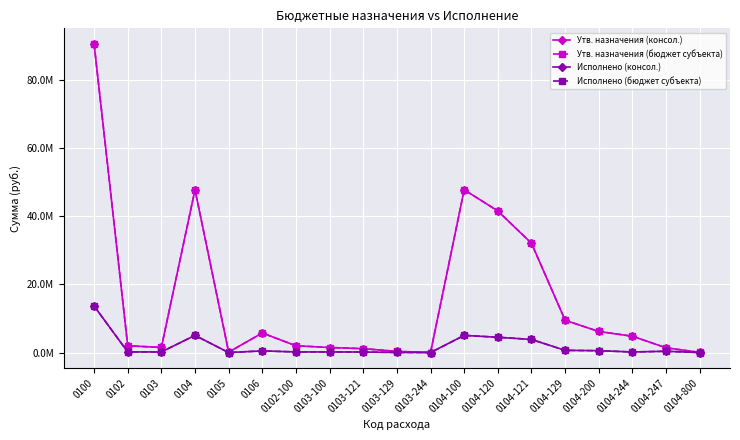

Does the chart have visible grid lines?

Yes